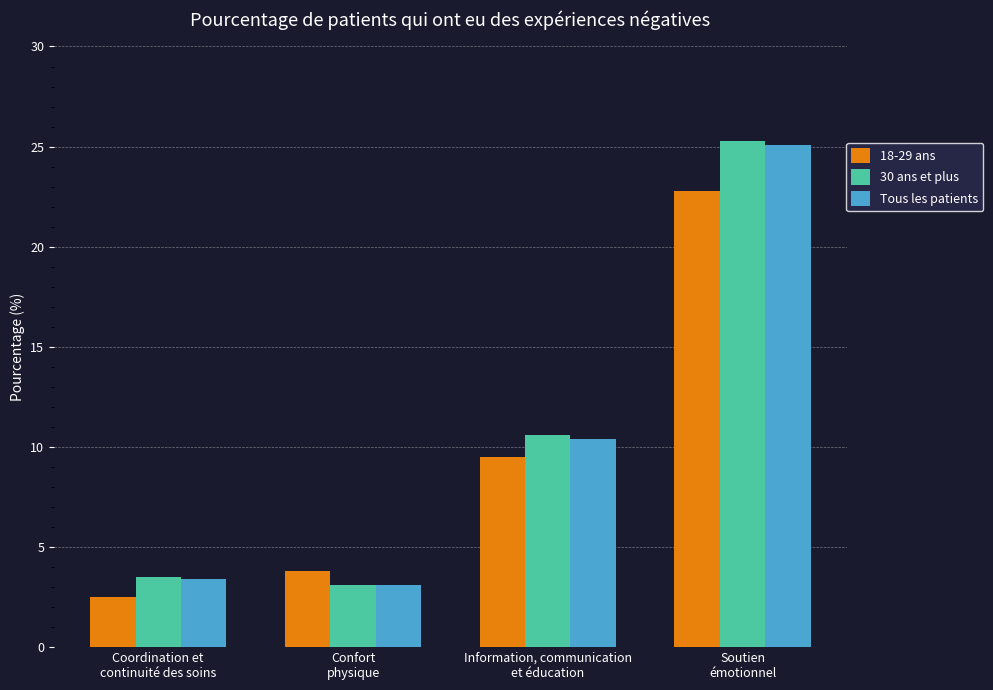

What is the difference between the maximum and minimum values in the 18-29 ans series?

20.3